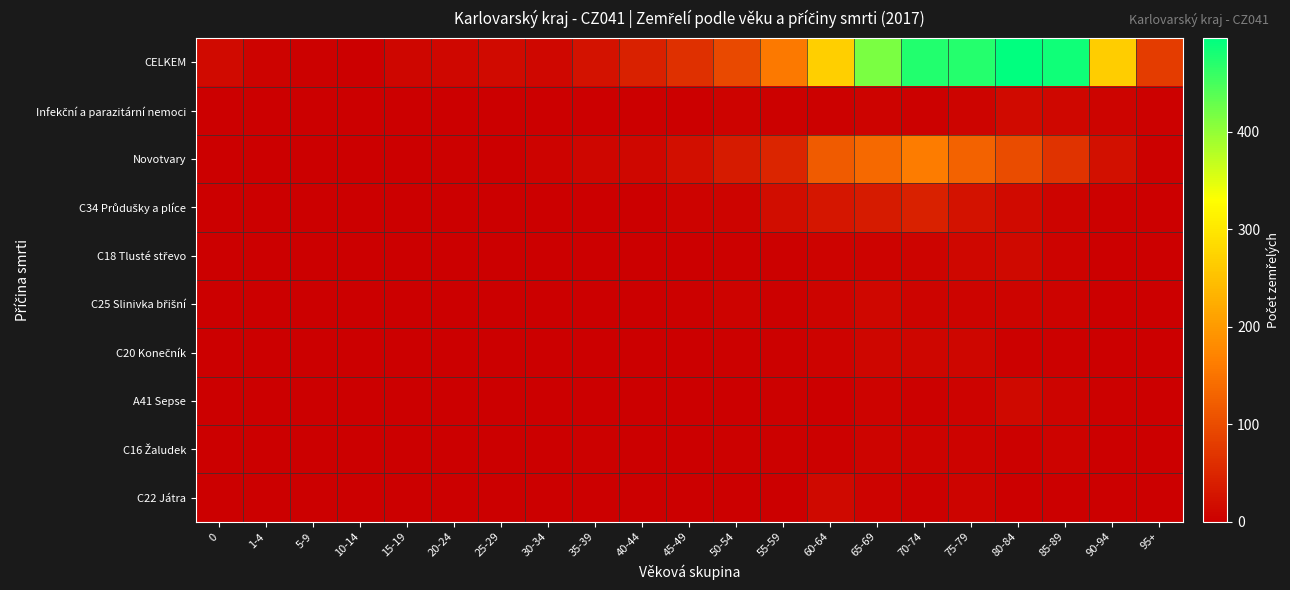

At how many categories does at least one series exceed 110?

8